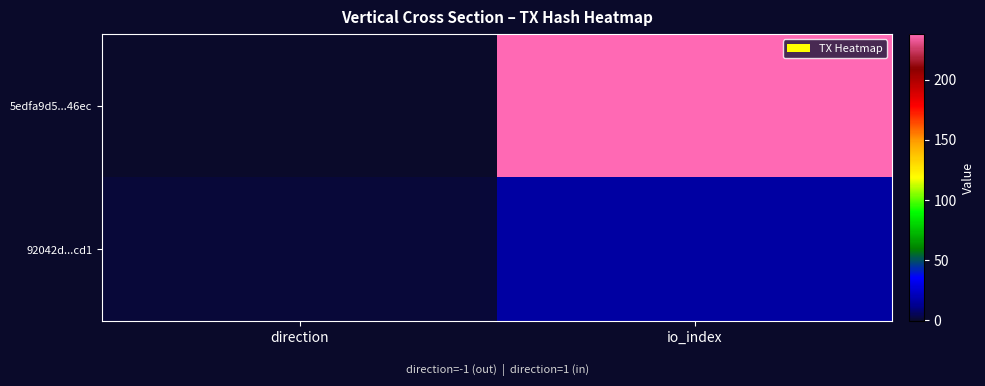

Which series has the largest range (max minus min)?

5edfa9d5...46ec